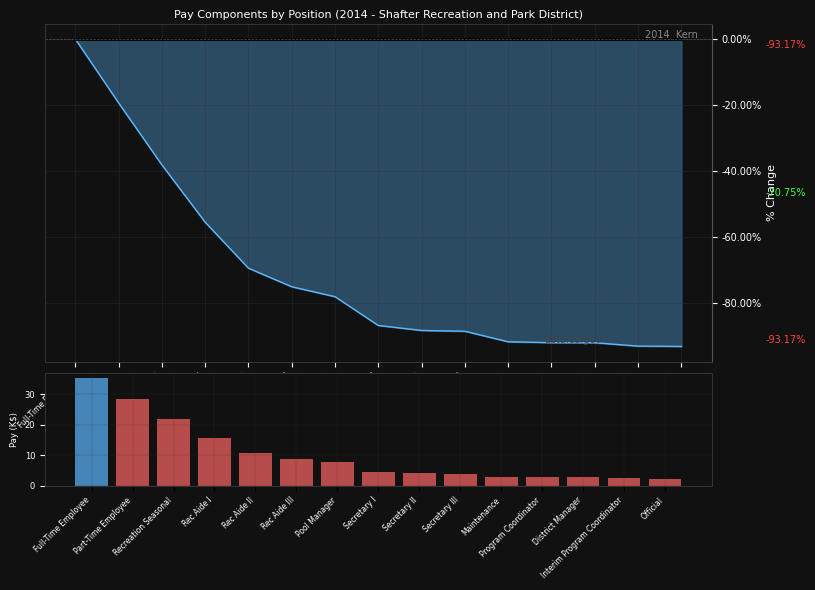

What is the difference between the RegularPay_line values at Rec Aide II and Rec Aide III?

5.6